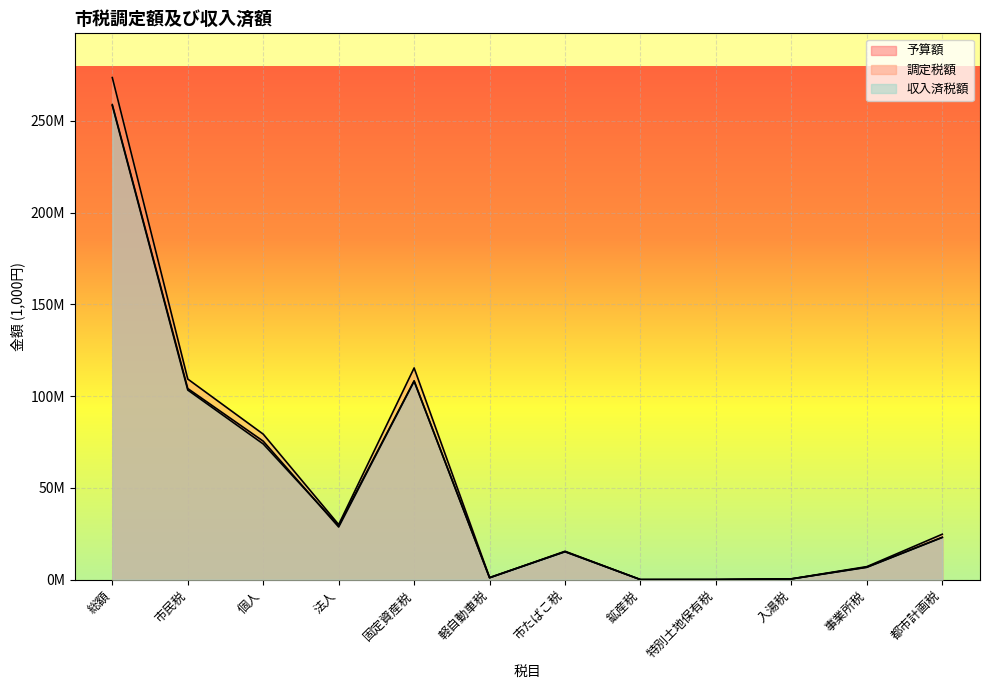

What is the value of the 収入済税額 point at the 10th from the left?

392047